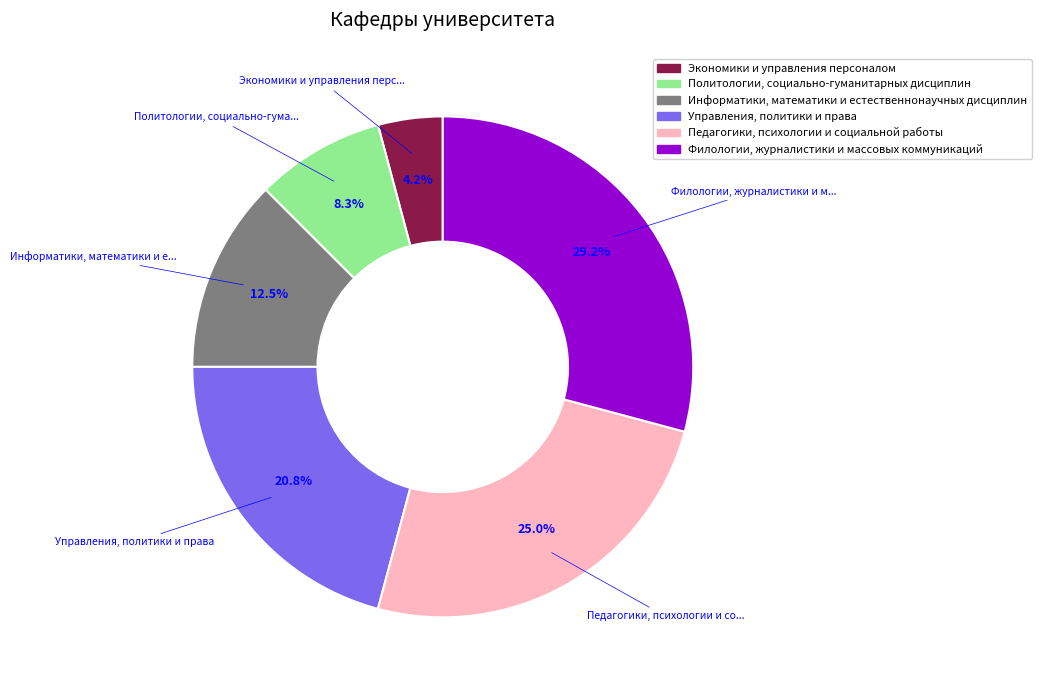

How many slices are in this pie chart?

6